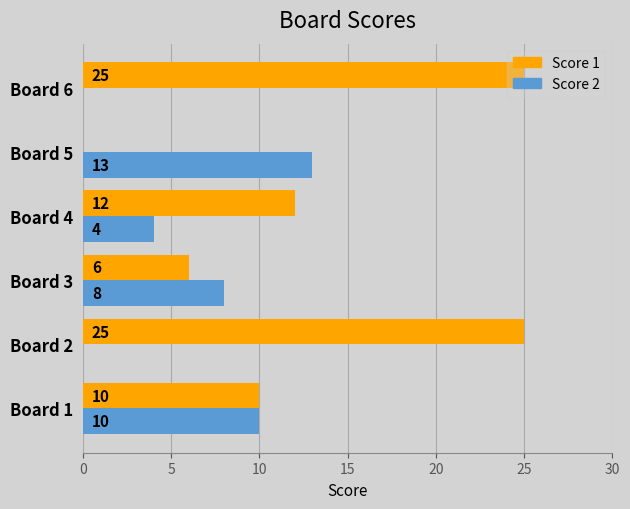

What is the sum of the Score 2 values at Board 3 and Board 1?

18